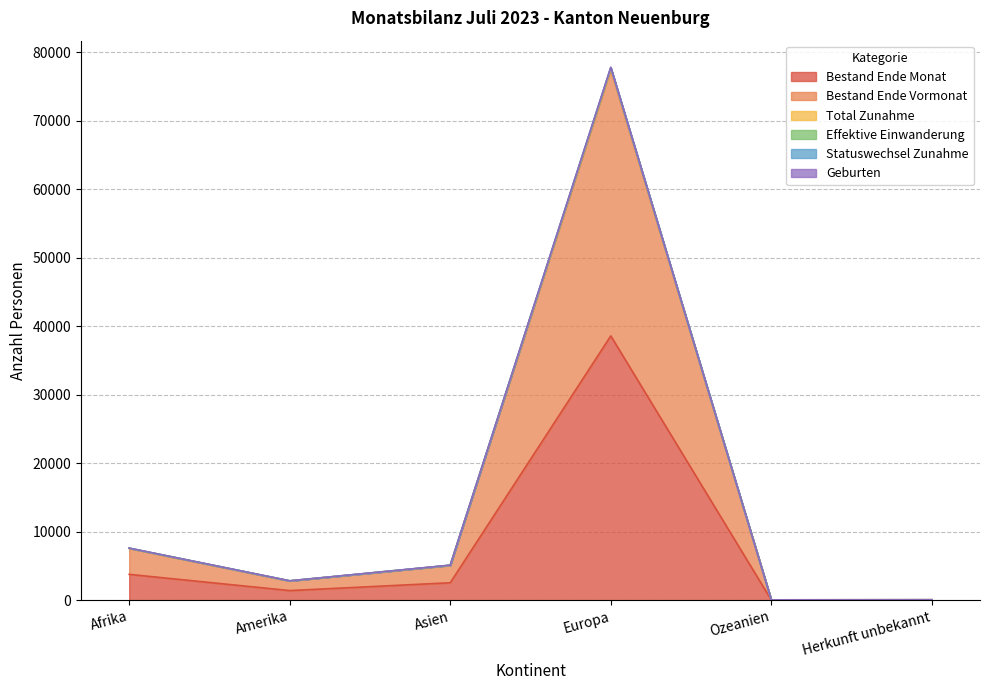

What is the difference between the Total Zunahme values at Asien and Afrika?

2487